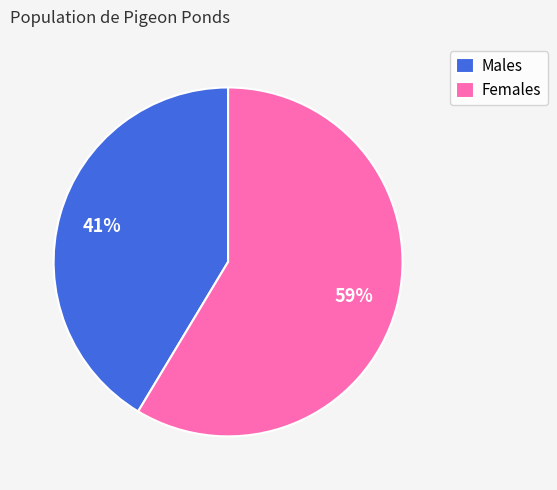

To the nearest percent, what is the combined percentage of Females and Males?

100%